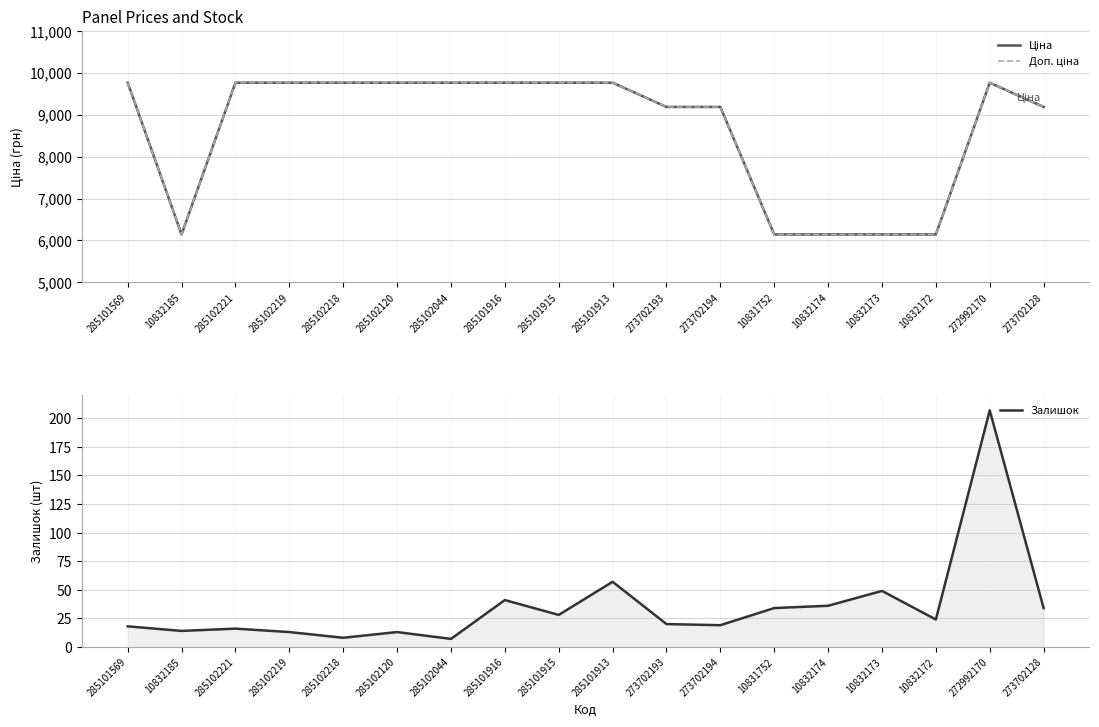

Between 285101916 and 10832173, which series saw the biggest shift?

Ціна